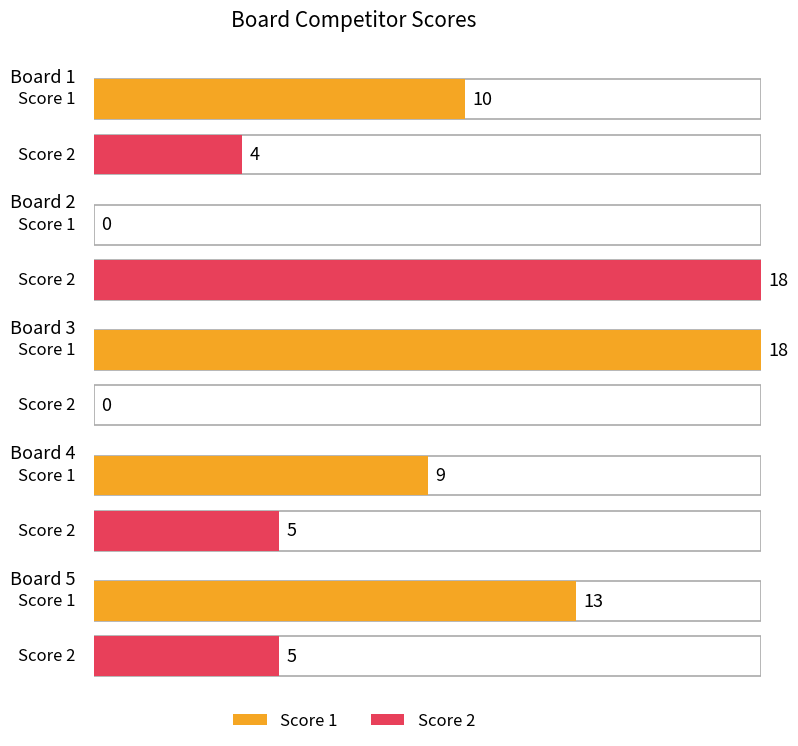

What is the approximate value of Score 2 at Board 4, to the nearest 5?

5